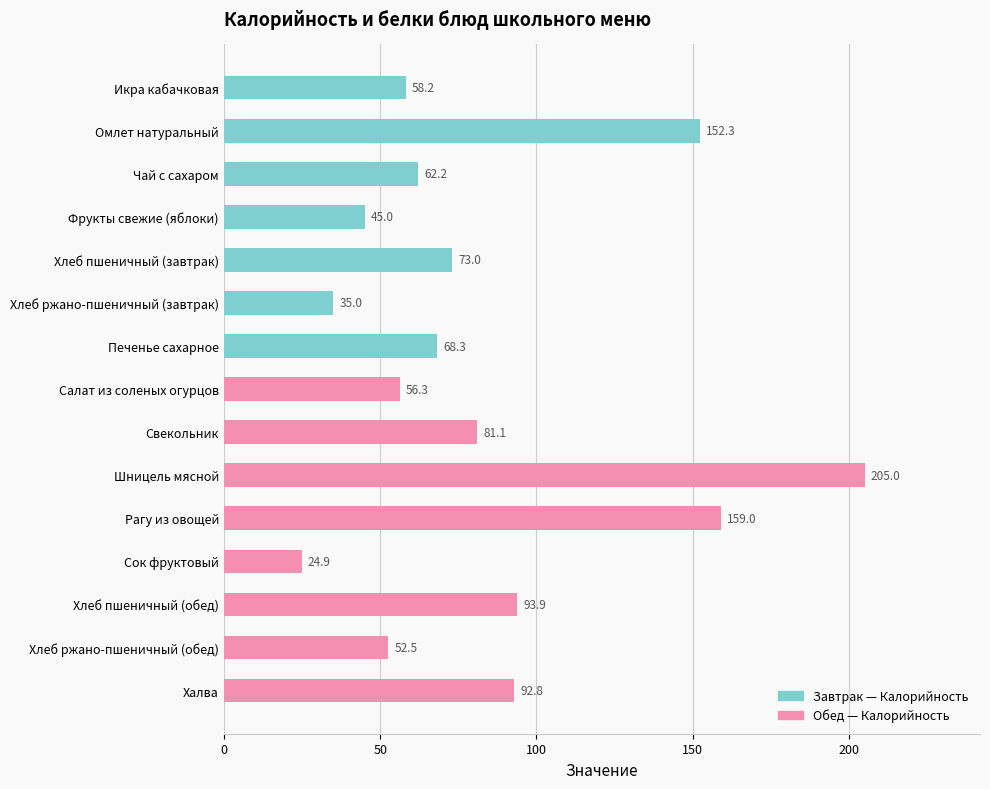

What is the value of the 2nd bar from the top?

152.3